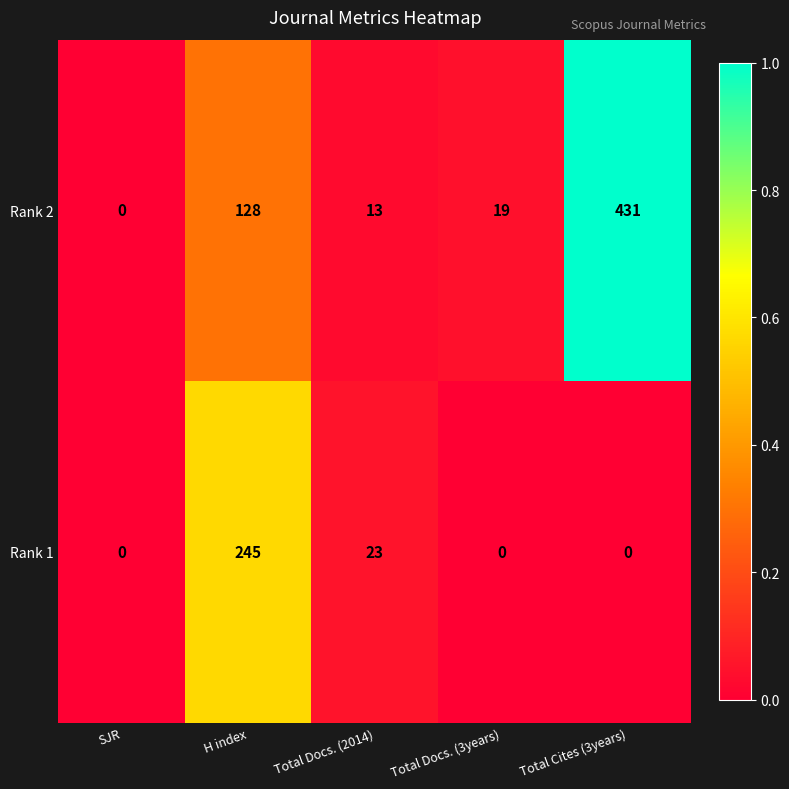

At Total Docs. (3years), list the series in order from smallest to largest.

Rank 1, Rank 2